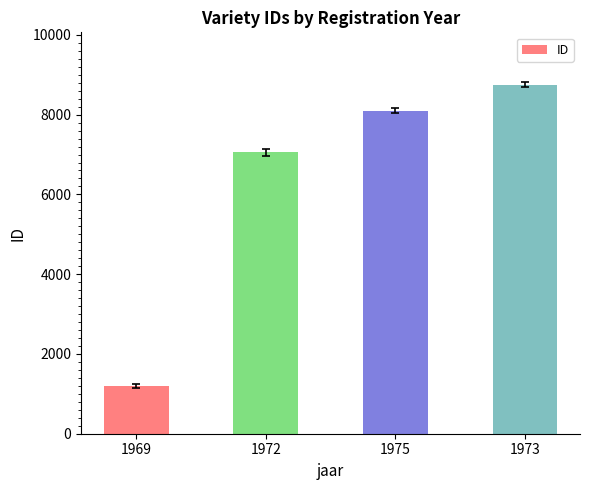

What is the difference between the maximum and minimum values?

7562